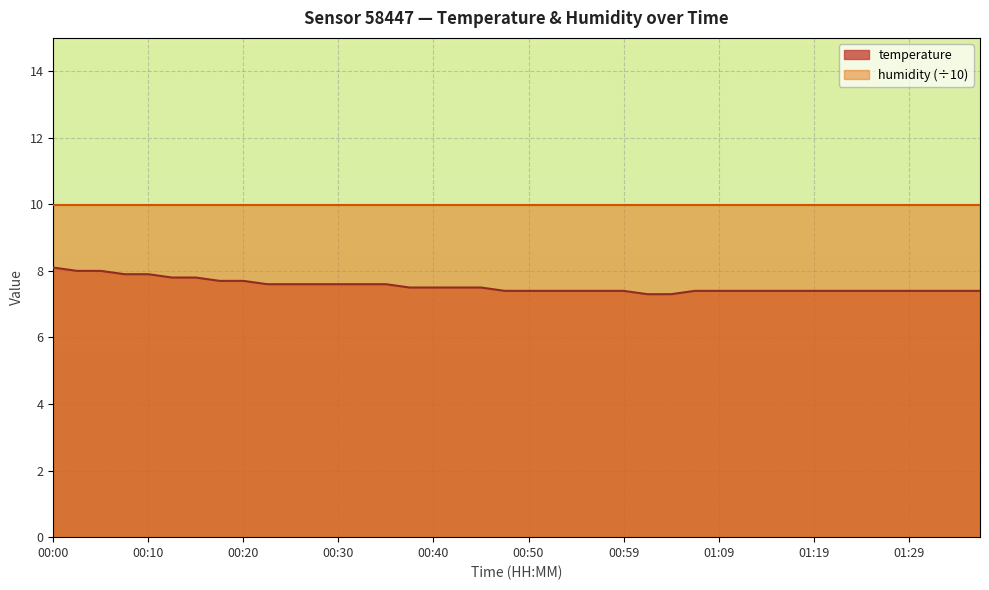

What is the change in value from 00:12 to 00:47?

-0.4